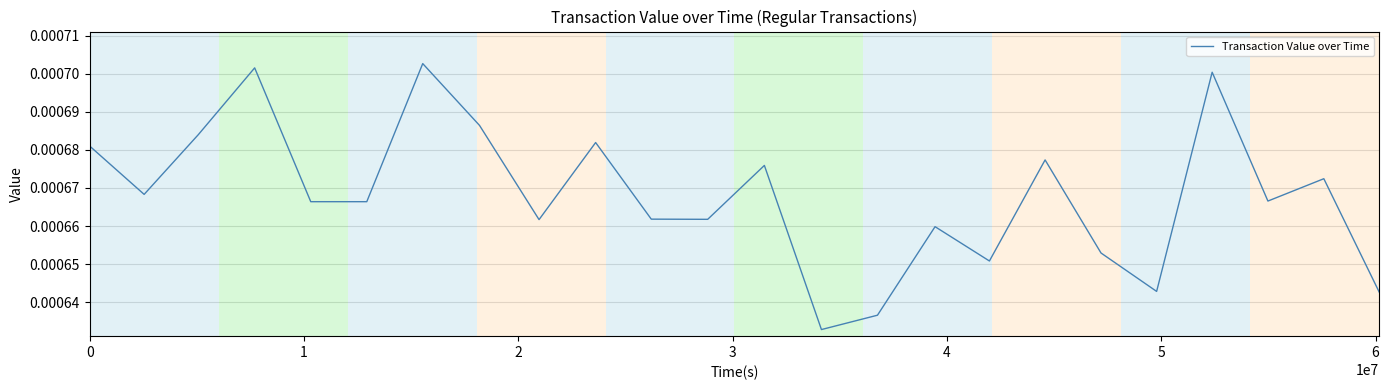

How many lines are shown in the chart?

1